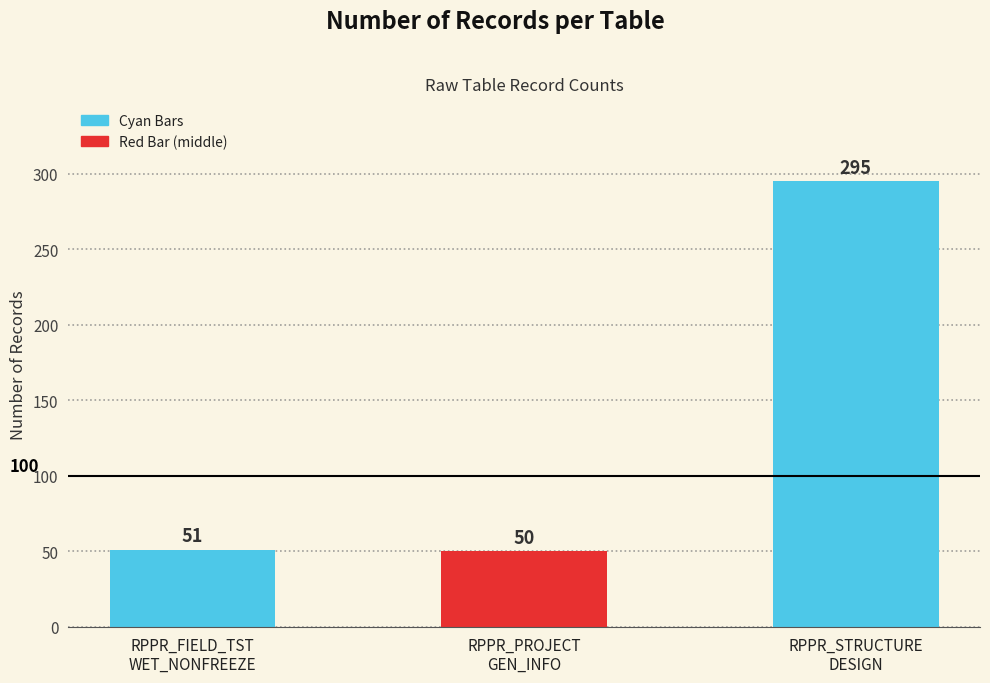

What value does the data have at RPPR_FIELD_TST
WET_NONFREEZE?

51